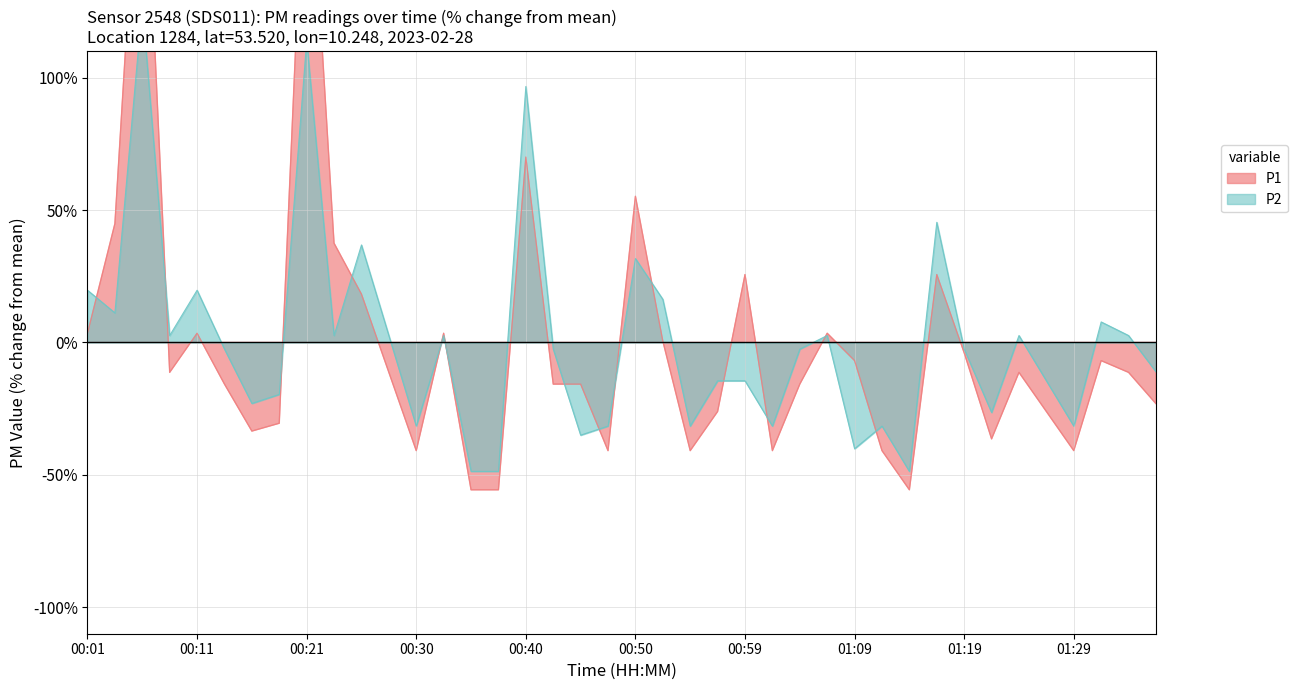

Where does the P2 series first go above -2?

00:01